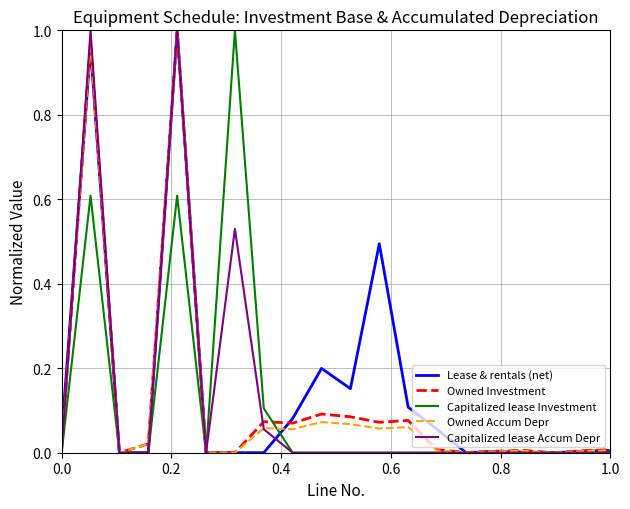

What are all the series names shown in the legend?

Lease & rentals (net), Owned Investment, Capitalized lease Investment, Owned Accum Depr, Capitalized lease Accum Depr